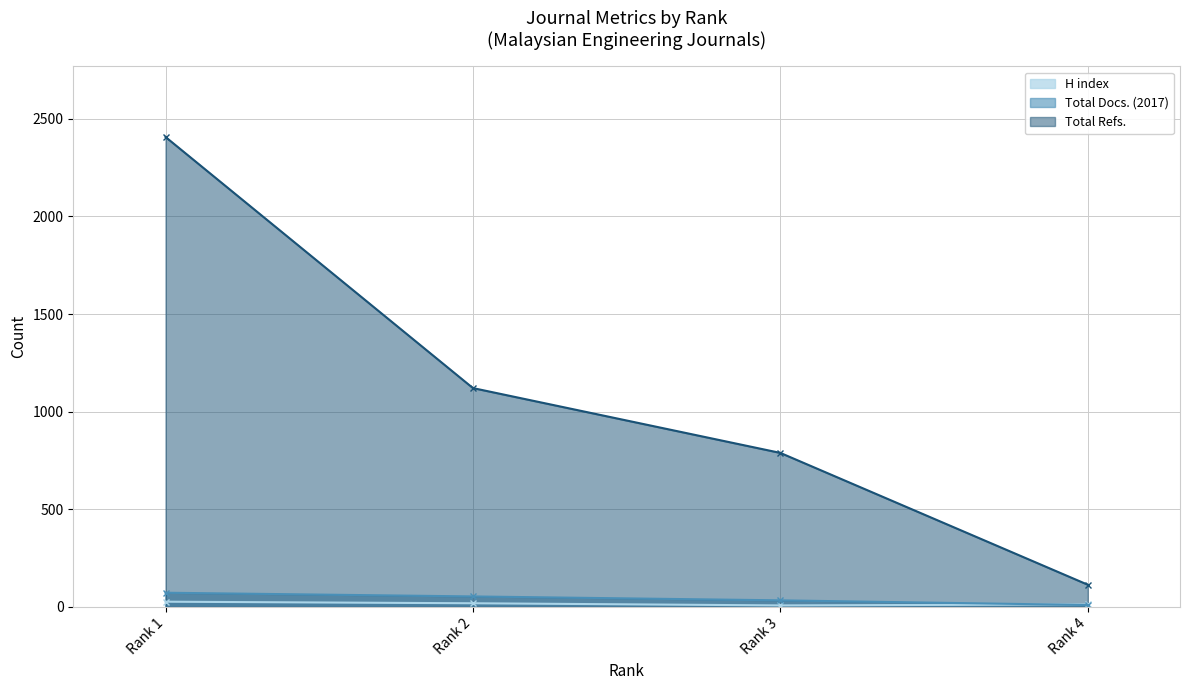

At which category is the sum across all series the highest?

Rank 1